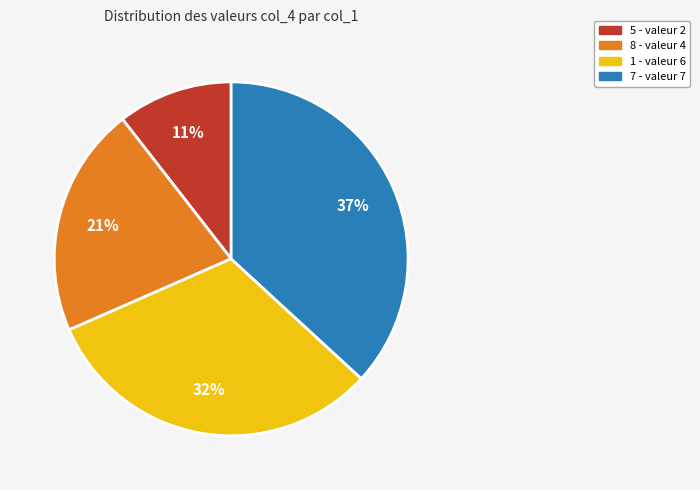

To the nearest percent, what is the average slice percentage?

25%